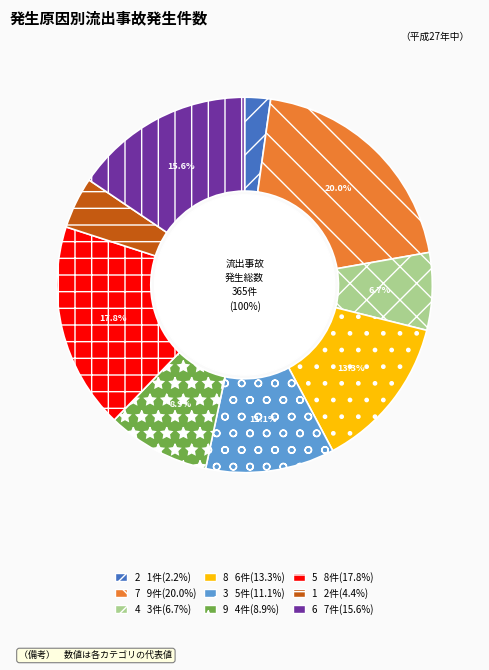

To the nearest percent, what percentage of the pie is 5?

18%